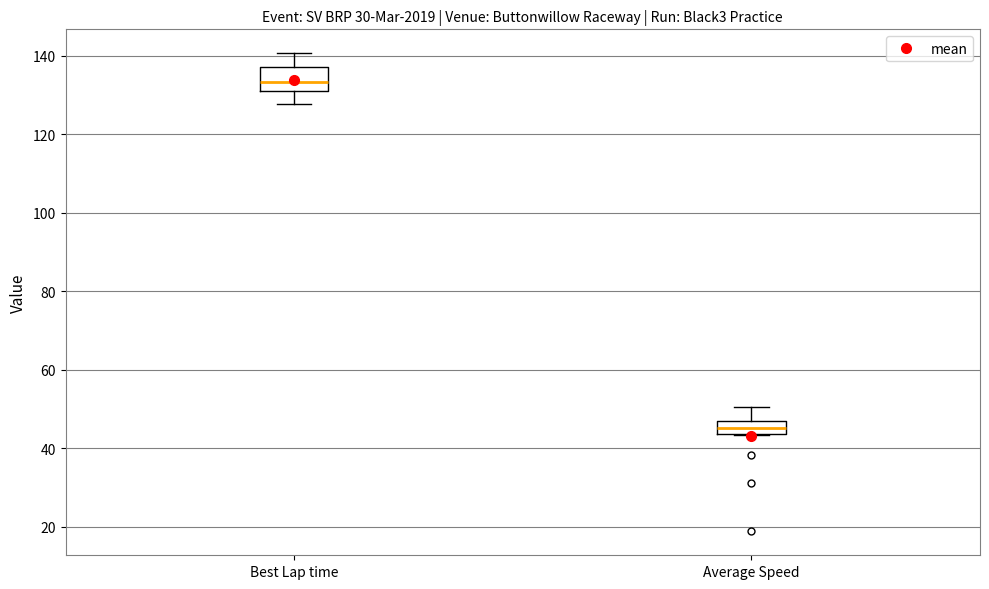

Which box is the tallest, from its lower edge to its upper edge?

Best Lap time